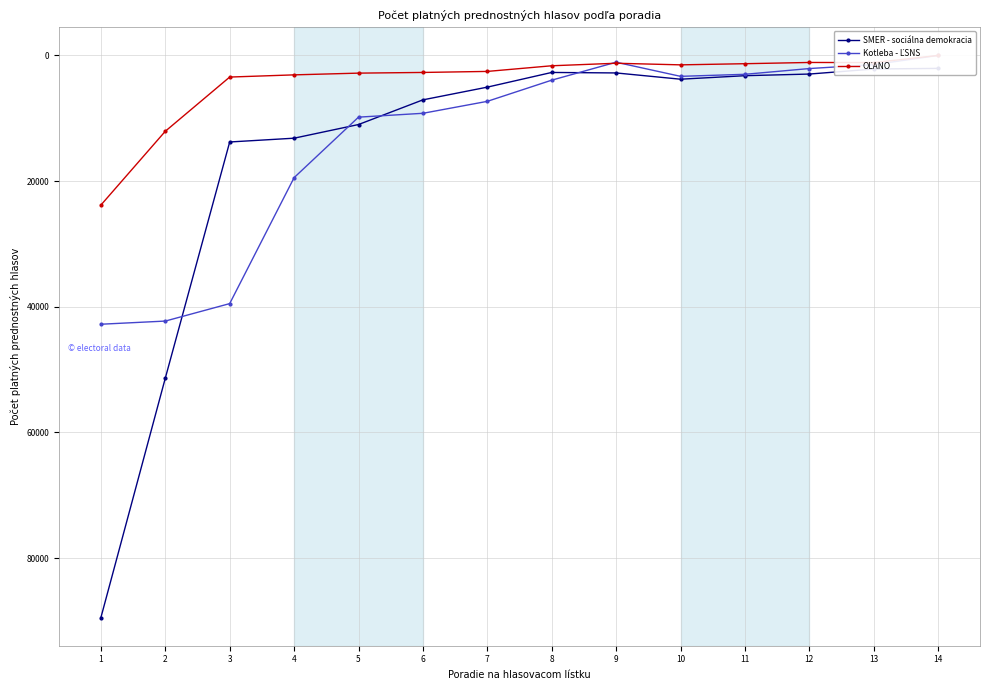

What is the greatest value displayed?

89472